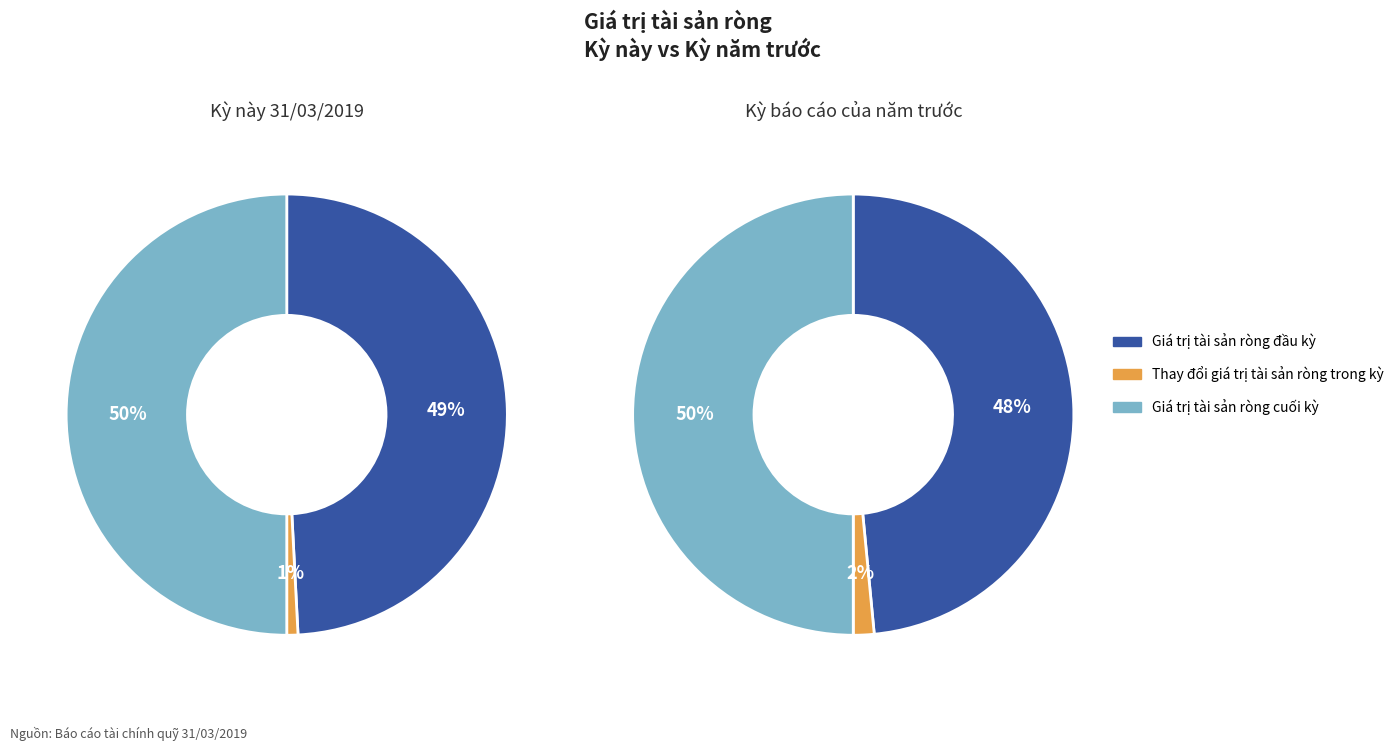

Does Thay đổi giá trị tài sản ròng trong kỳ account for over 50% of the chart?

No